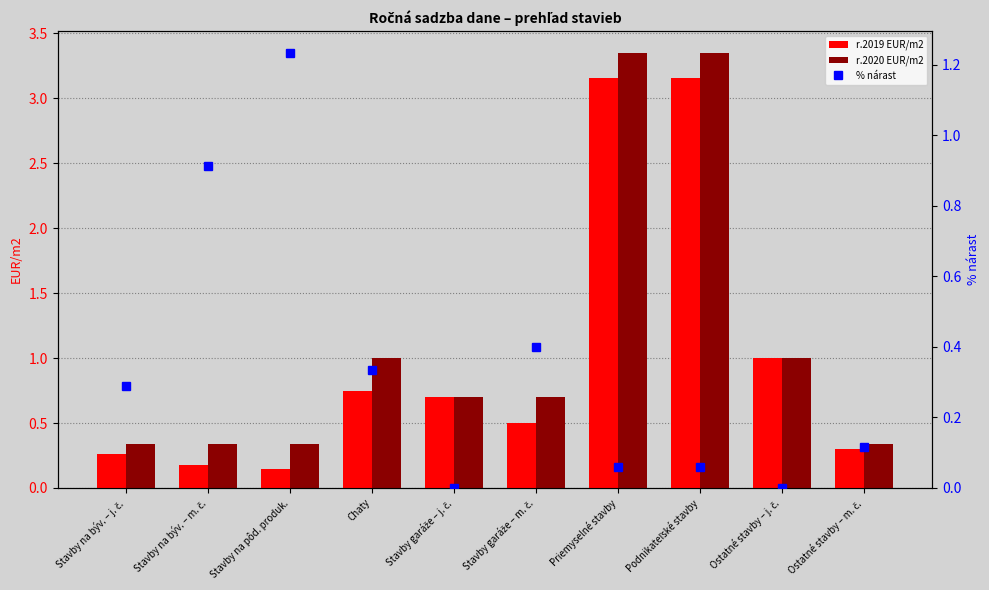

True or false: r.2019 EUR/m2 has a value of 5.1 at Priemyselné stavby.

False